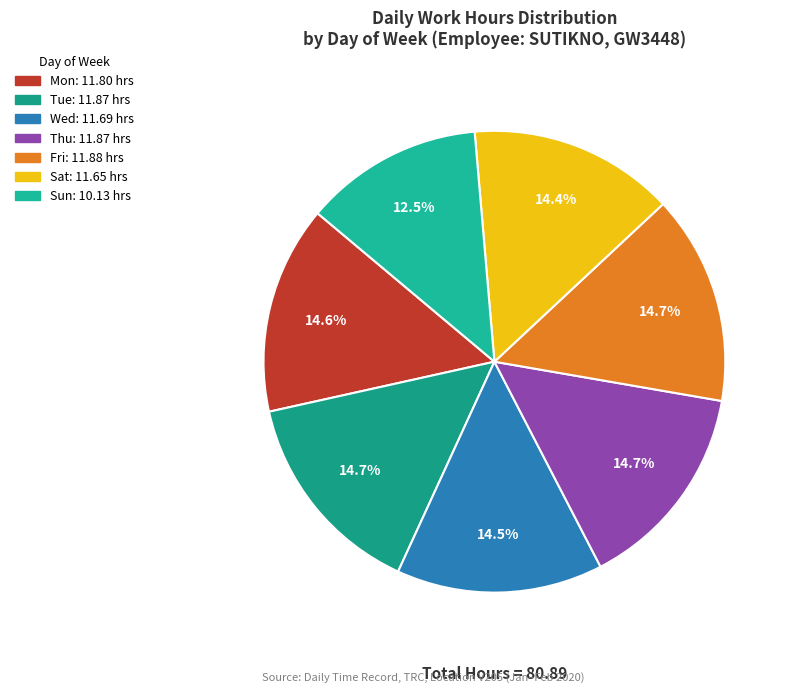

Rank the categories by value from highest to lowest.

Fri, Tue, Thu, Mon, Wed, Sat, Sun